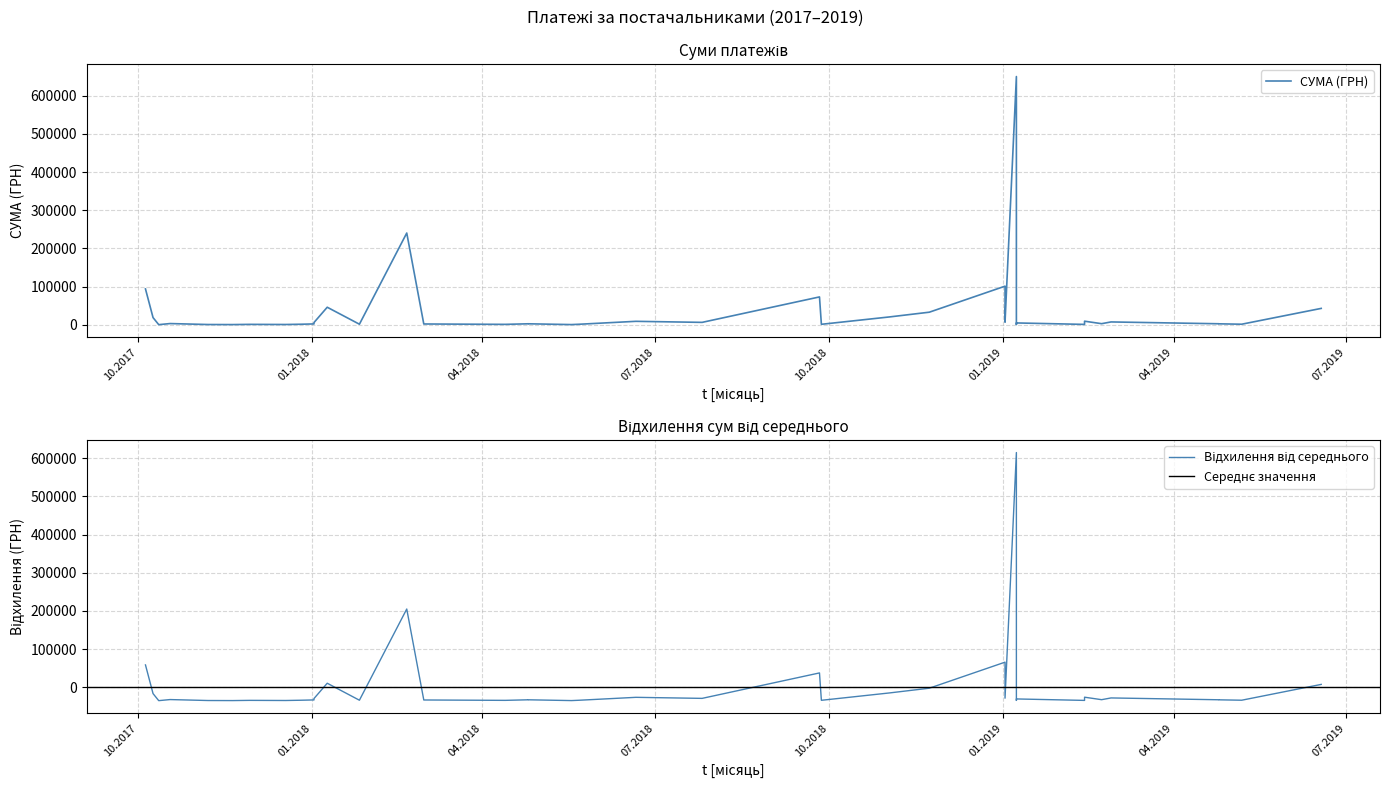

Is it true that the value at 18.12.2017 is 804.0?

True